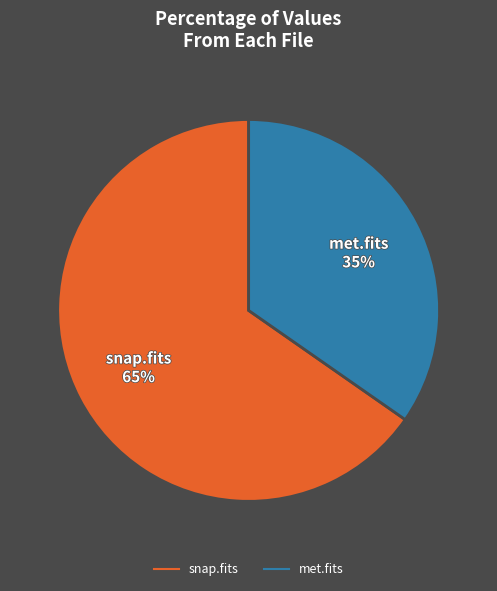

How many segments does this pie chart have?

2